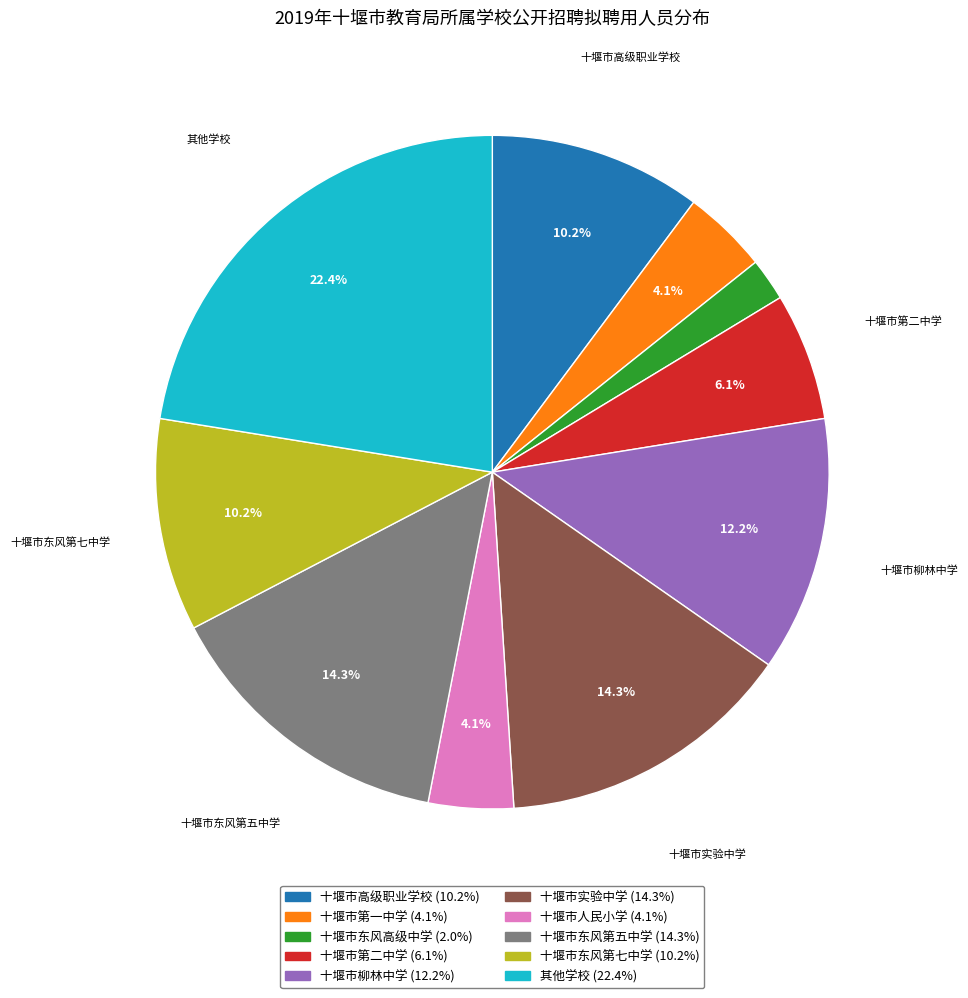

Count the number of slices in the pie.

10